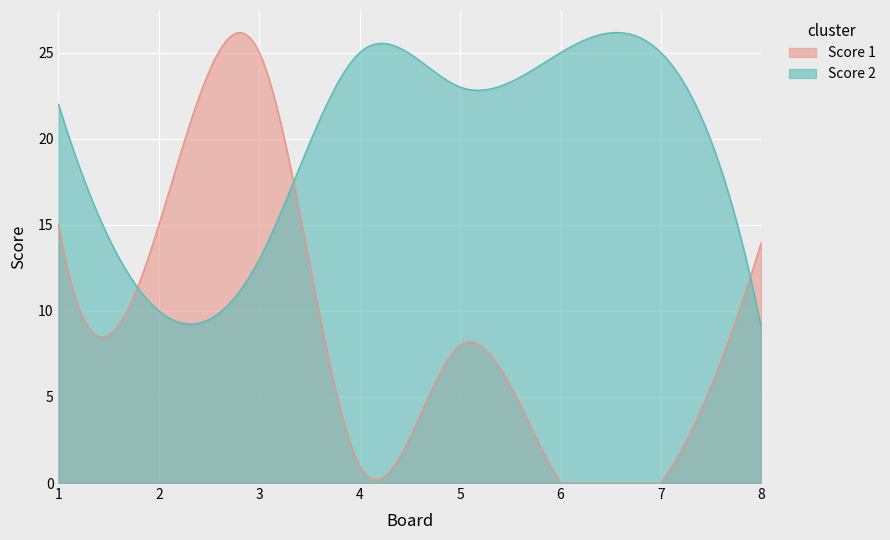

True or false: Score 2 has a value of 23 at 5.

True